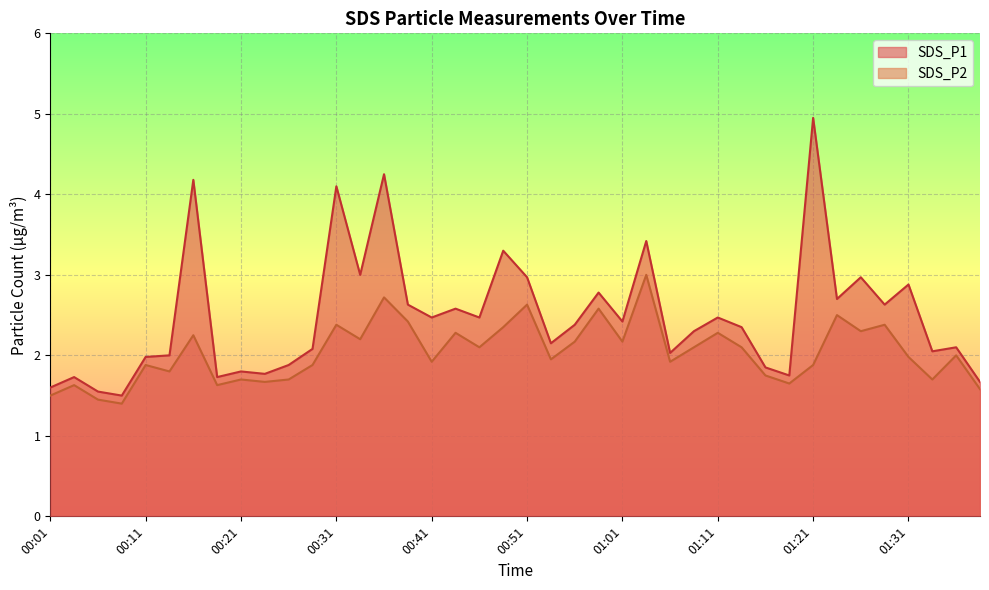

Reading left to right, extract all data points from this chart.

SDS_P1: 1.6	1.7	1.6	1.5	2.0	2.0	4.2	1.7	1.8	1.8	1.9	2.1	4.1	3.0	4.2	2.6	2.5	2.6	2.5	3.3	3.0	2.1	2.4	2.8	2.4	3.4	2.0	2.3	2.5	2.4	1.9	1.8	5.0	2.7	3.0	2.6	2.9	2.0	2.1	1.7
SDS_P2: 1.5	1.6	1.4	1.4	1.9	1.8	2.2	1.6	1.7	1.7	1.7	1.9	2.4	2.2	2.7	2.4	1.9	2.3	2.1	2.4	2.6	1.9	2.2	2.6	2.2	3.0	1.9	2.1	2.3	2.1	1.8	1.6	1.9	2.5	2.3	2.4	2.0	1.7	2.0	1.6